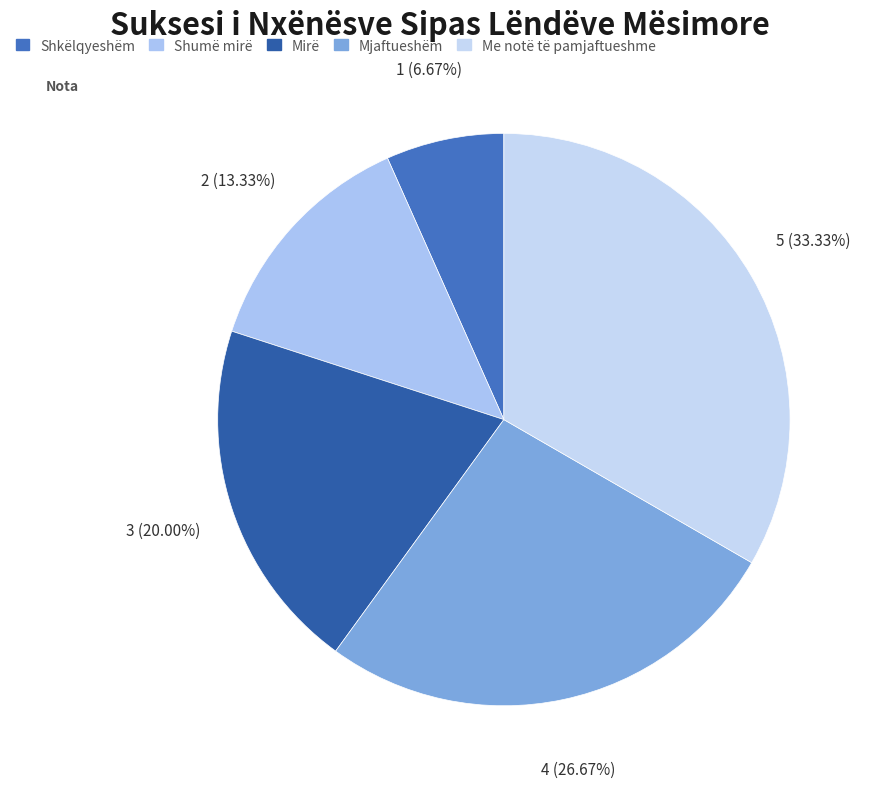

True or false: Mjaftueshëm accounts for 32% of the total.

False